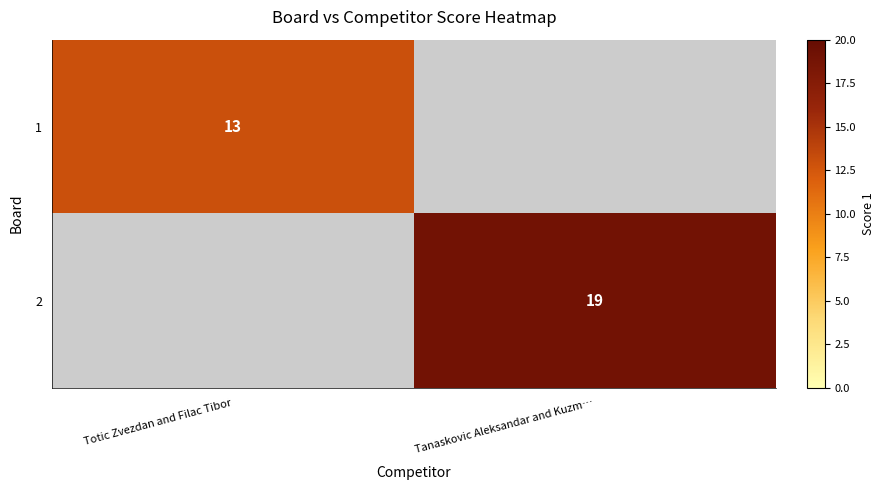

The value of 1 at Totic Zvezdan and Filac Tibor is 13. True or false?

True